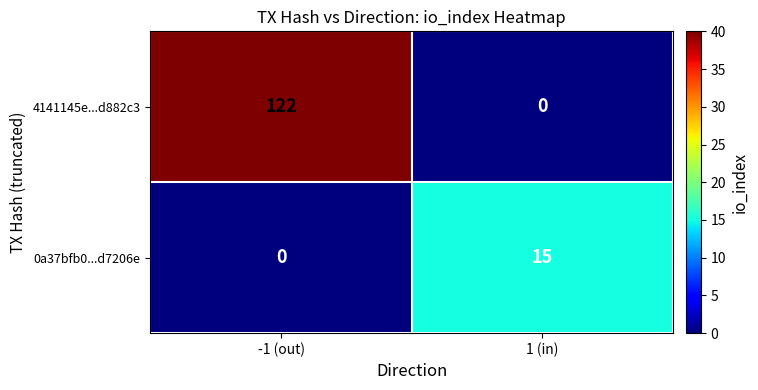

Where is 0a37bfb0...d7206e nearest to the value 7?

-1 (out)